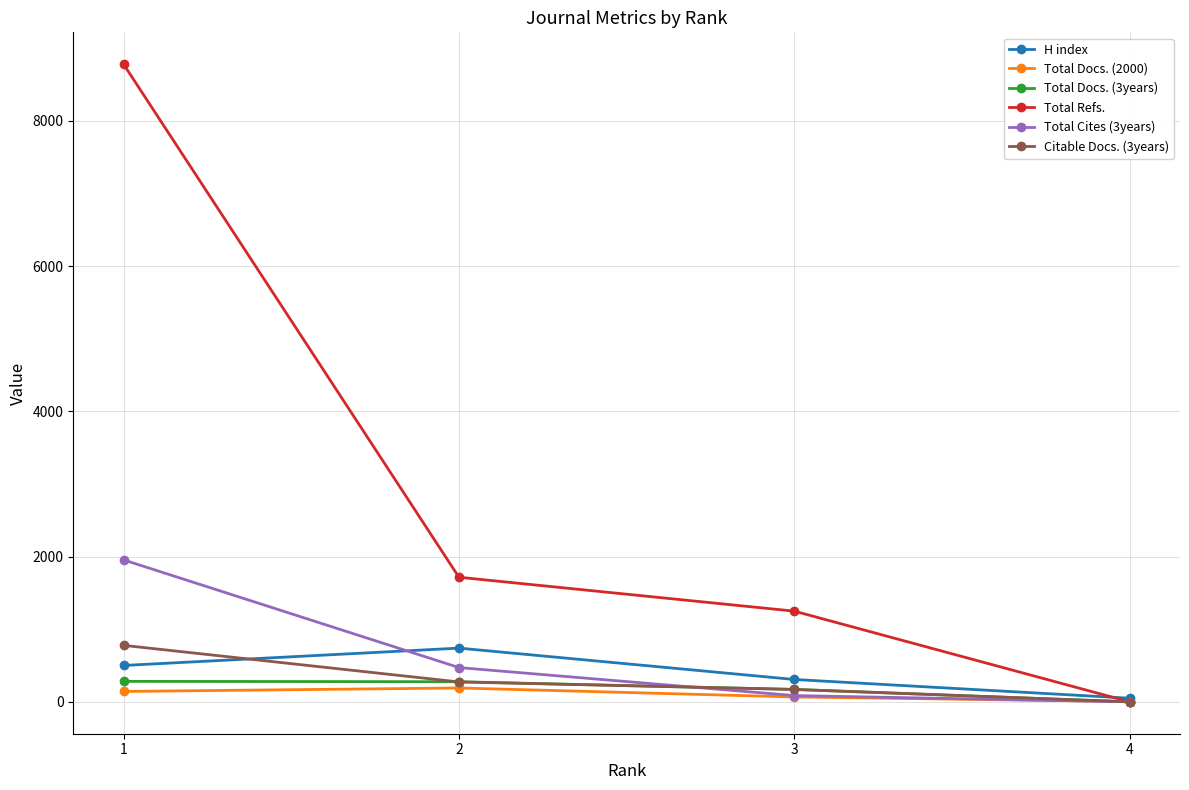

How many H index values are between 308 and 740?

3